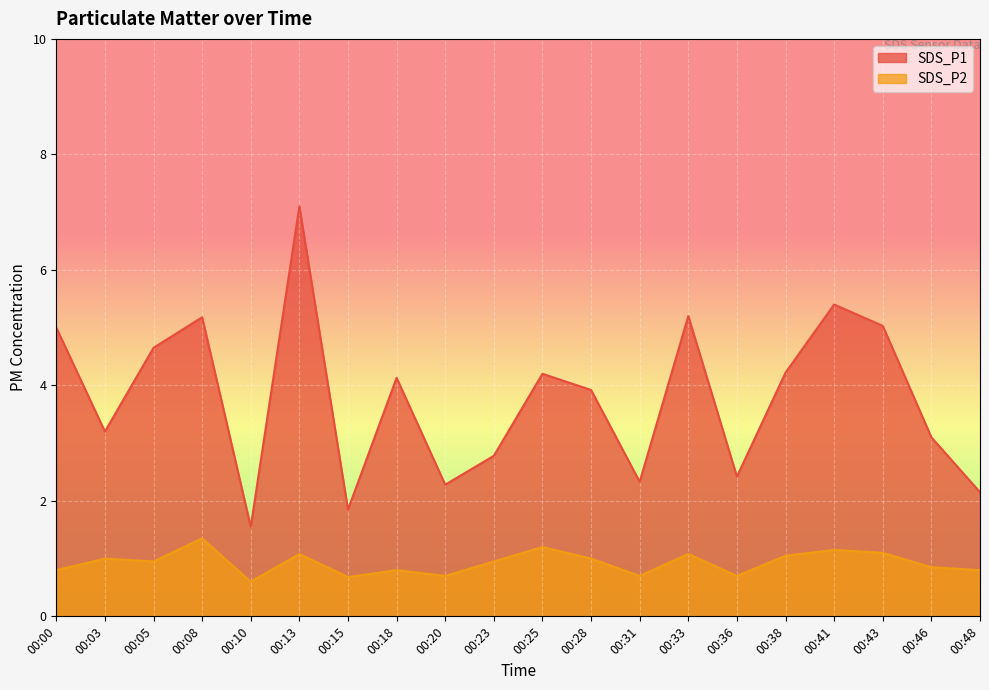

What is the value of the SDS_P1 point at the 9th from the left?

2.3